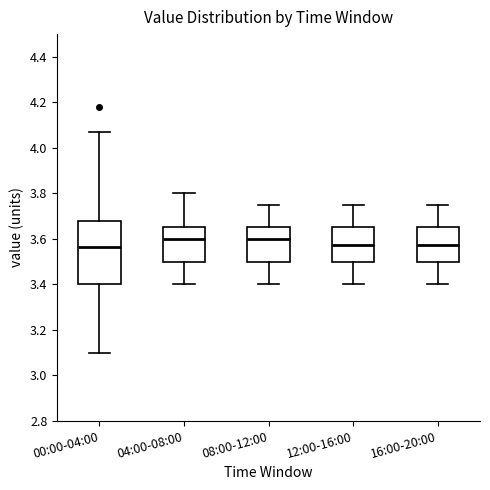

Reading left to right, transcribe this box plot: for each box, give where its median line is, the range the box spans, and where its two whiskers end, as read against the y-axis. The values are not printed on the chart, so give them approximately, as read against the axis.

00:00-04:00: median 3.56, box 3.40 to 3.68, whiskers 3.10 to 4.08
04:00-08:00: median 3.60, box 3.50 to 3.66, whiskers 3.40 to 3.80
08:00-12:00: median 3.60, box 3.50 to 3.66, whiskers 3.40 to 3.76
12:00-16:00: median 3.58, box 3.50 to 3.66, whiskers 3.40 to 3.76
16:00-20:00: median 3.58, box 3.50 to 3.66, whiskers 3.40 to 3.76